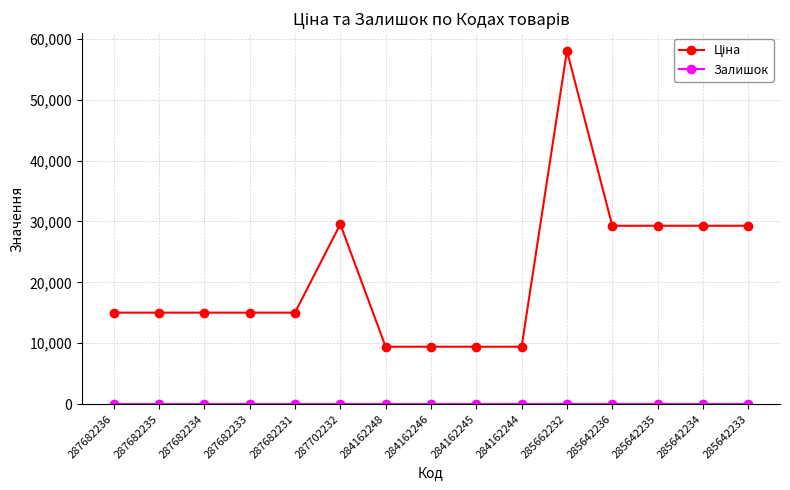

What is the spread (max minus min) of values at 287682231?

15019.2